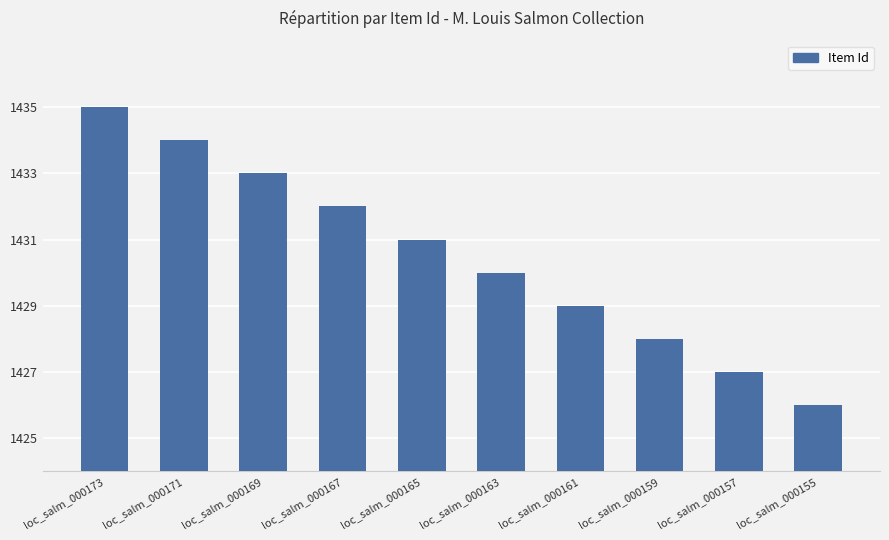

Does the chart contain any negative values?

No